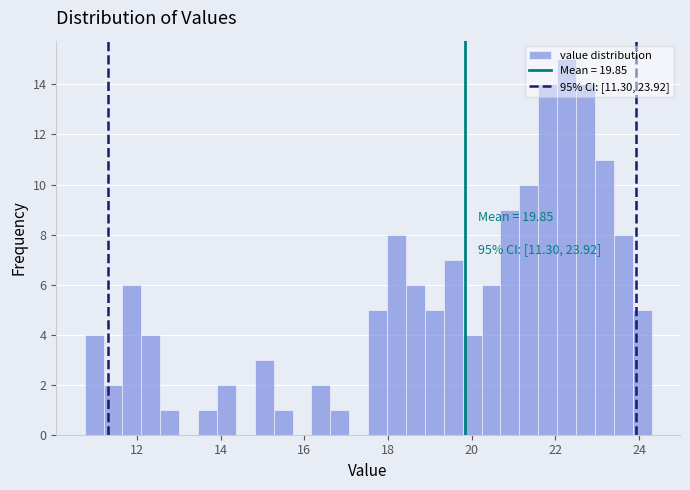

Read against the x-axis, roughly where is the centre of the tallest bar?

22.2